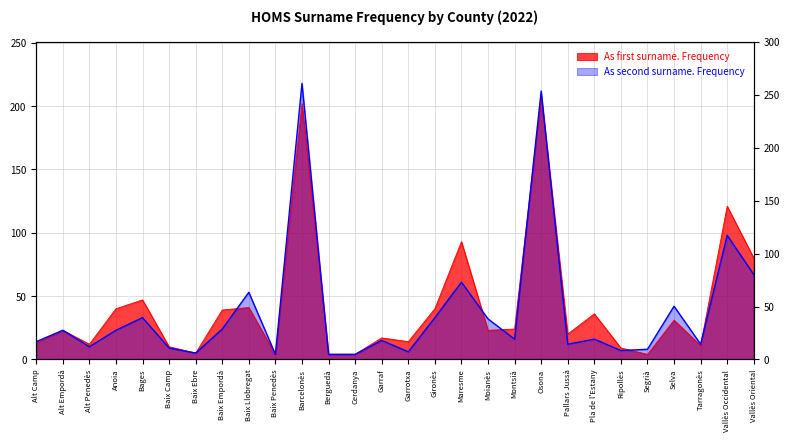

List the series in order of their peak value, lowest first.

As first surname. Frequency, As second surname. Frequency